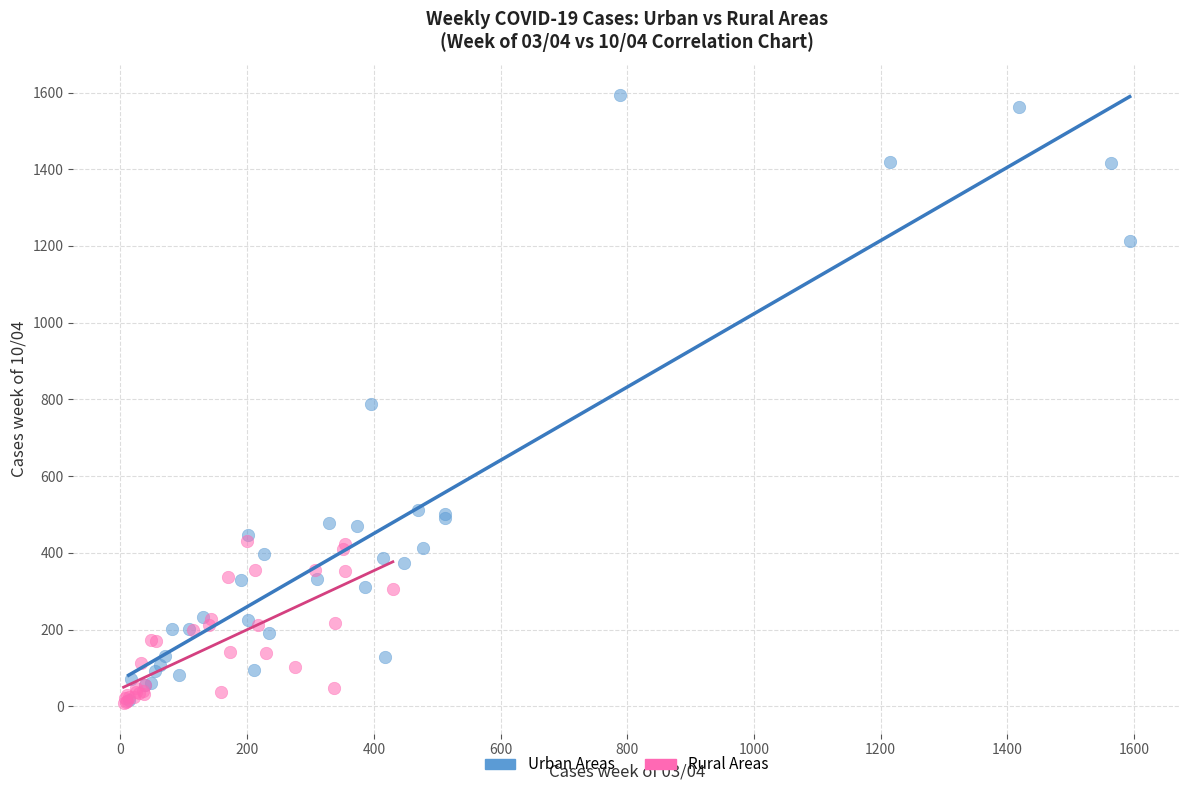

Which series contains the highest Y value?

Urban Areas